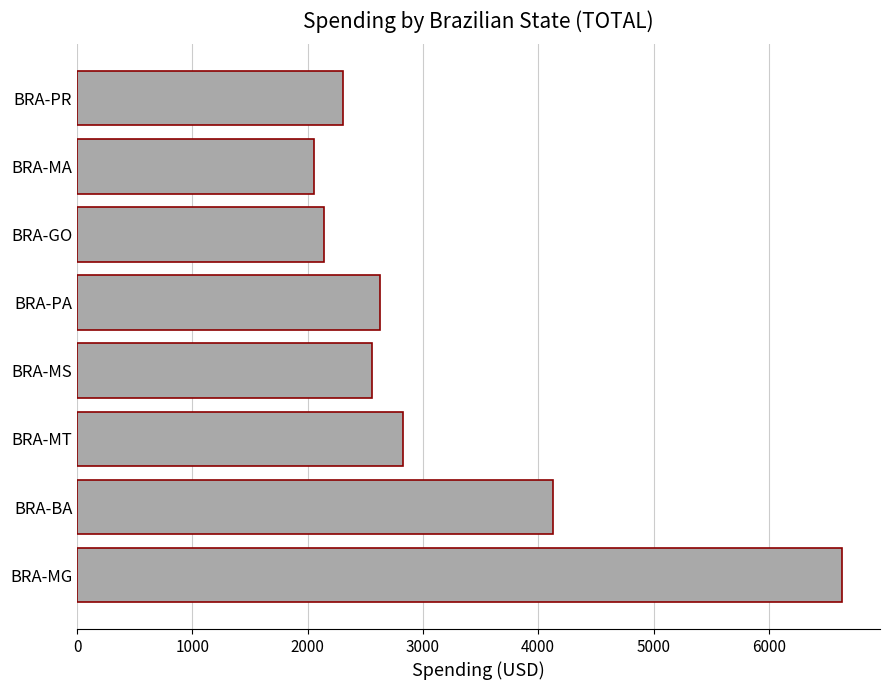

Is it true that the value at BRA-BA is 4129.4?

True